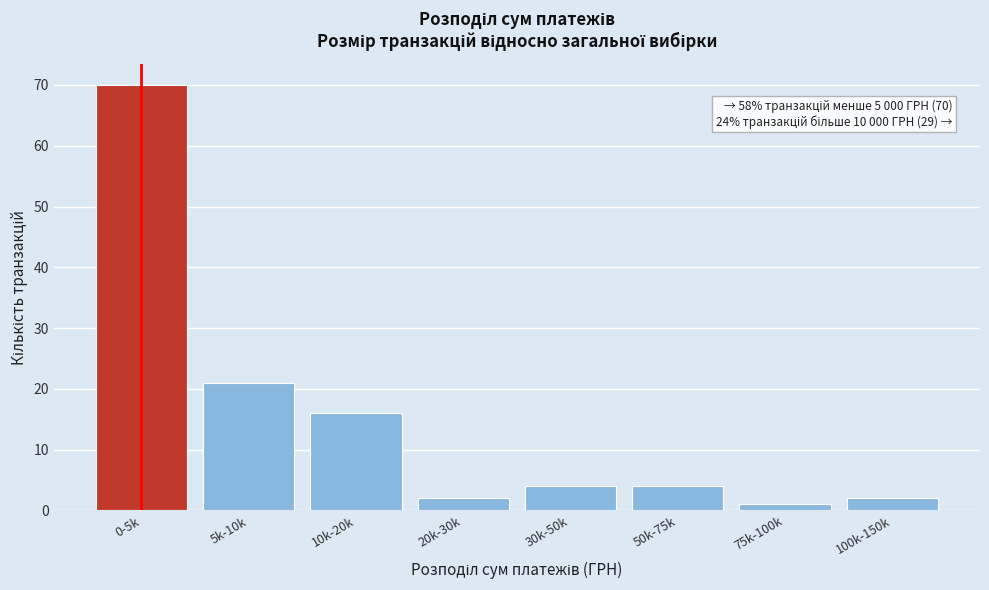

Reading right to left, extract all data points from this chart.

100k-150k=2	75k-100k=1	50k-75k=4	30k-50k=4	20k-30k=2	10k-20k=16	5k-10k=21	0-5k=70